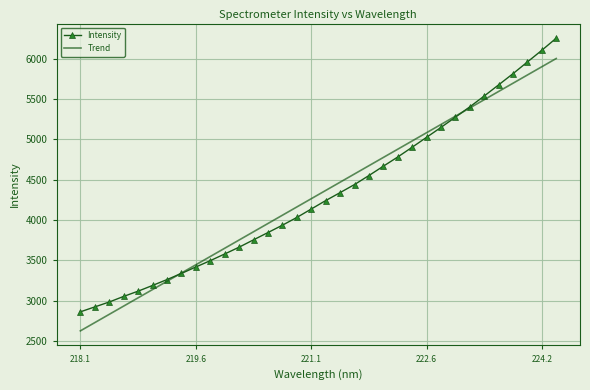

What are all the series names shown in the legend?

Intensity, Trend